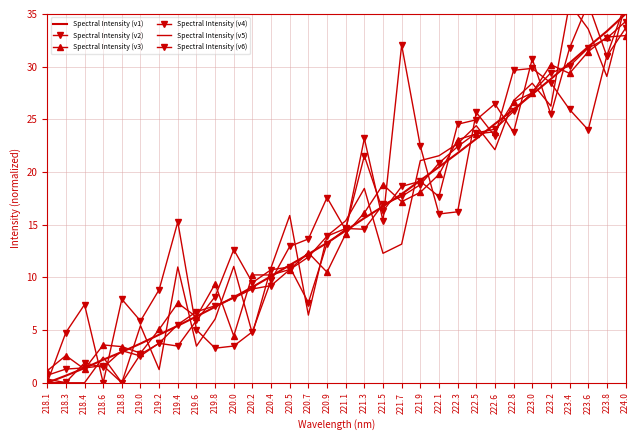

Rank the series by their maximum value, from highest to lowest.

Spectral Intensity (v4), Spectral Intensity (v5), Spectral Intensity (v6), Spectral Intensity (v1), Spectral Intensity (v2), Spectral Intensity (v3)